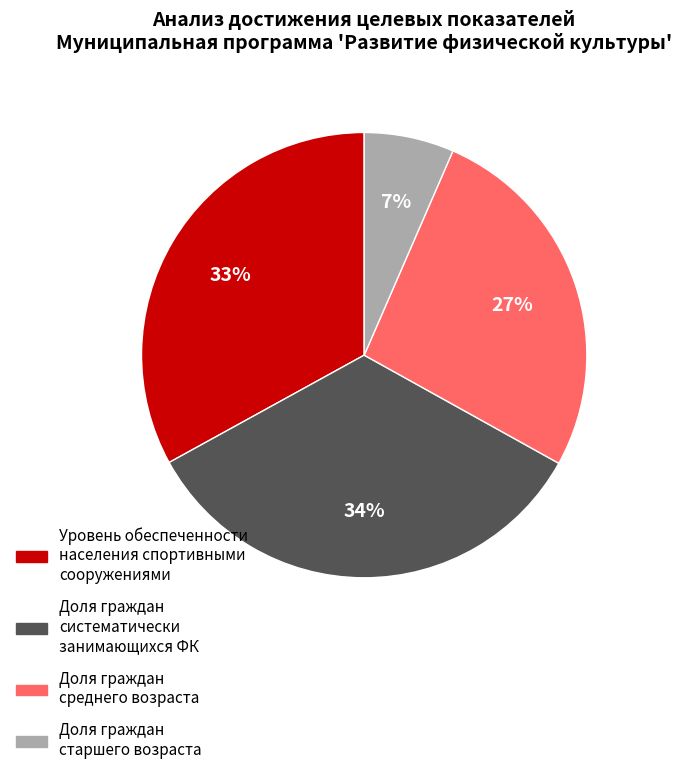

Which has a higher value, Доля граждан среднего возраста or Доля граждан старшего возраста?

Доля граждан среднего возраста